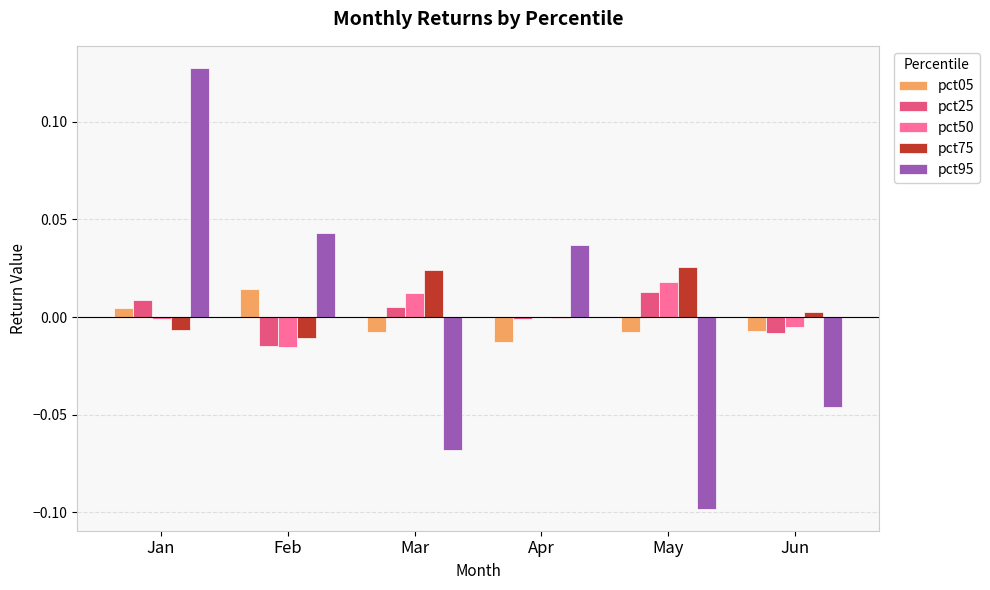

The value of pct75 at Jun is 0.0. True or false?

True